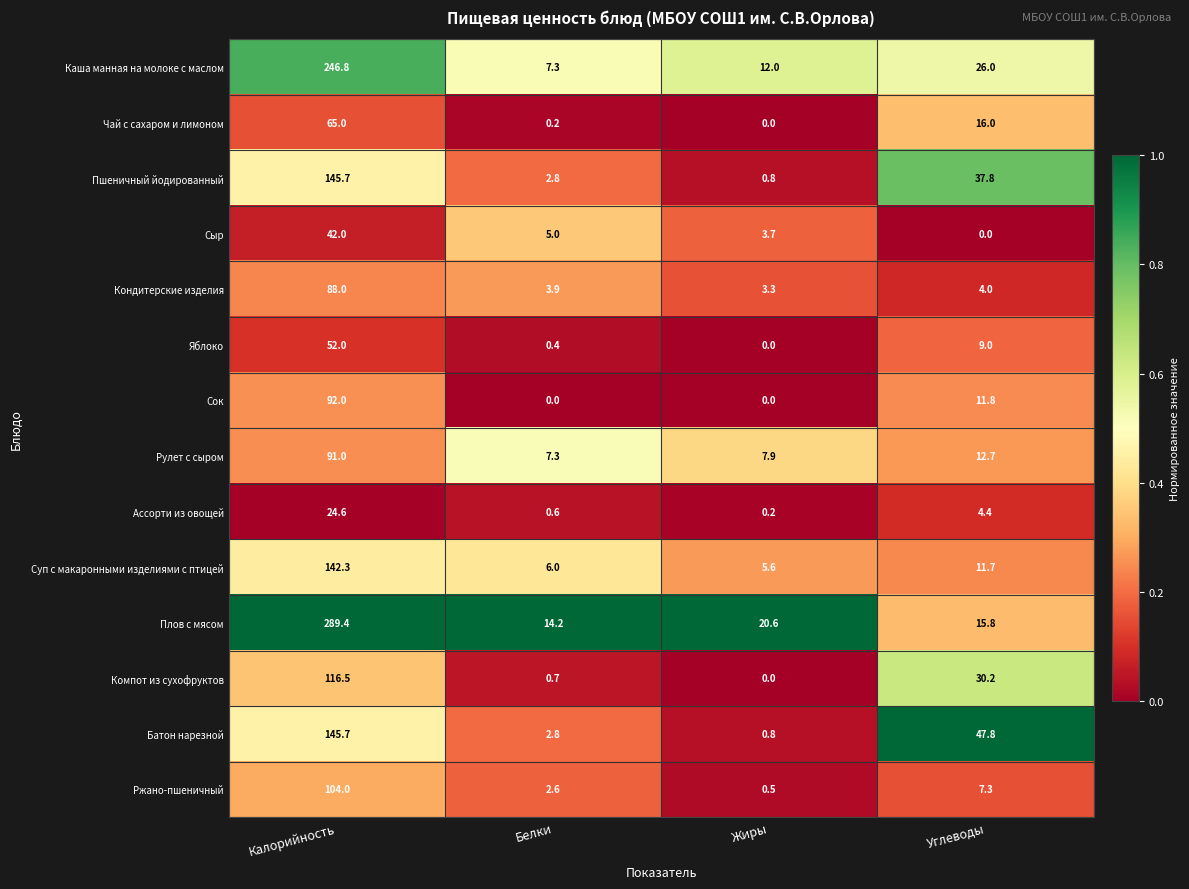

Which category has the lowest value in the Рулет с сыром series?

Белки